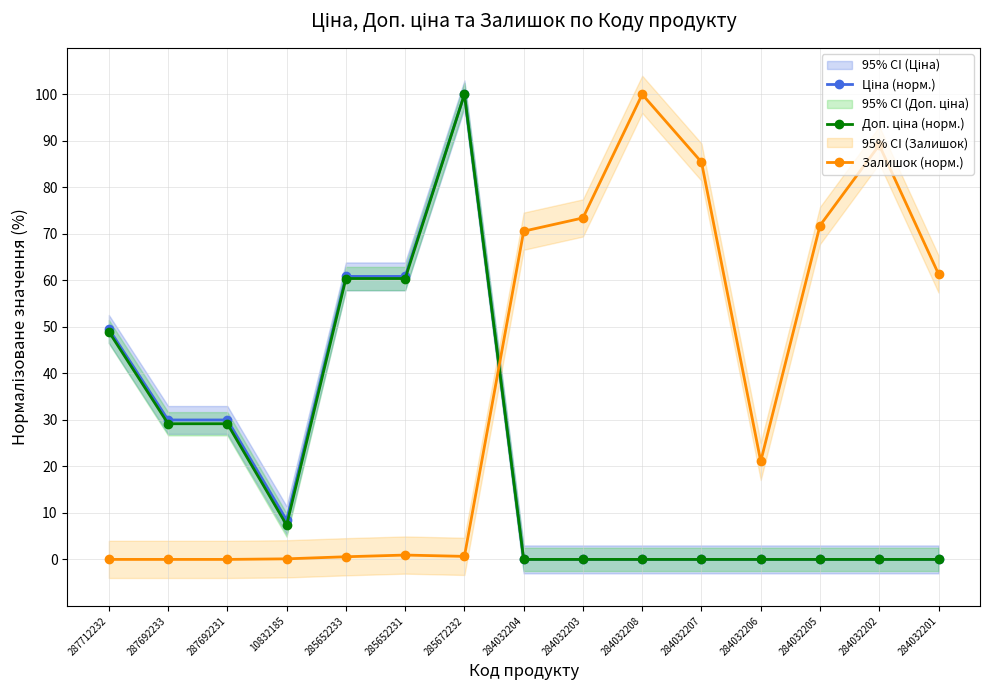

Does the chart have visible grid lines?

Yes